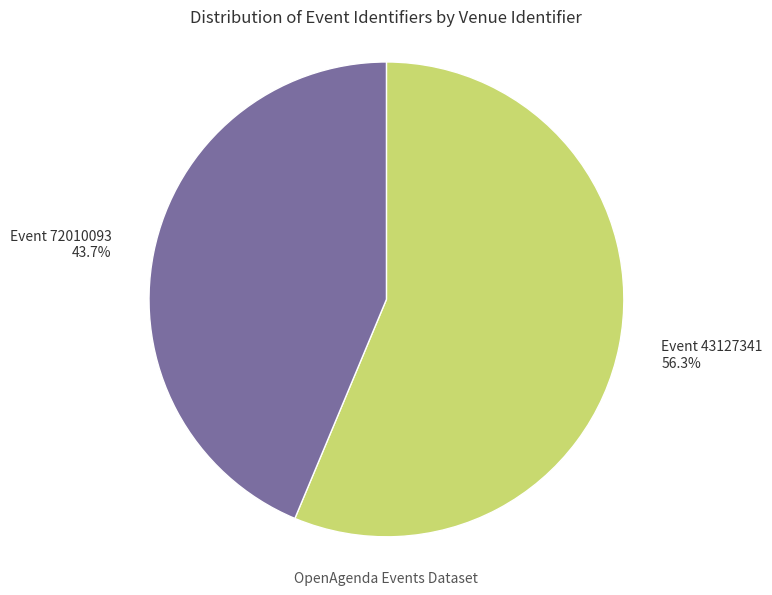

Rank the categories by value from lowest to highest.

Event 72010093, Event 43127341